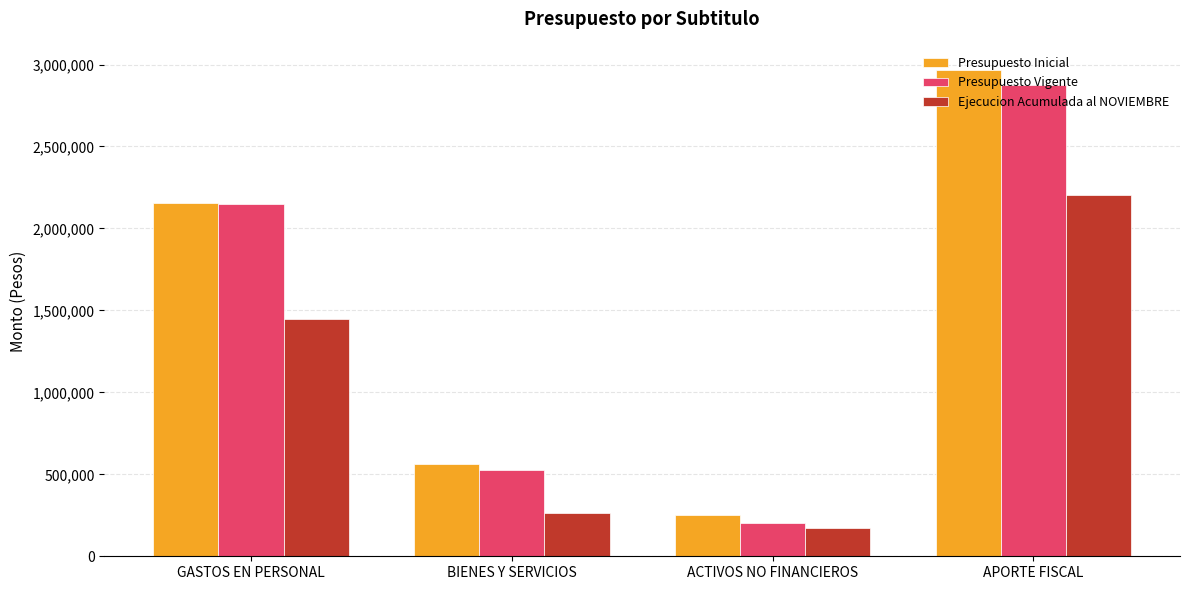

What is the maximum value for Presupuesto Inicial?

2965771